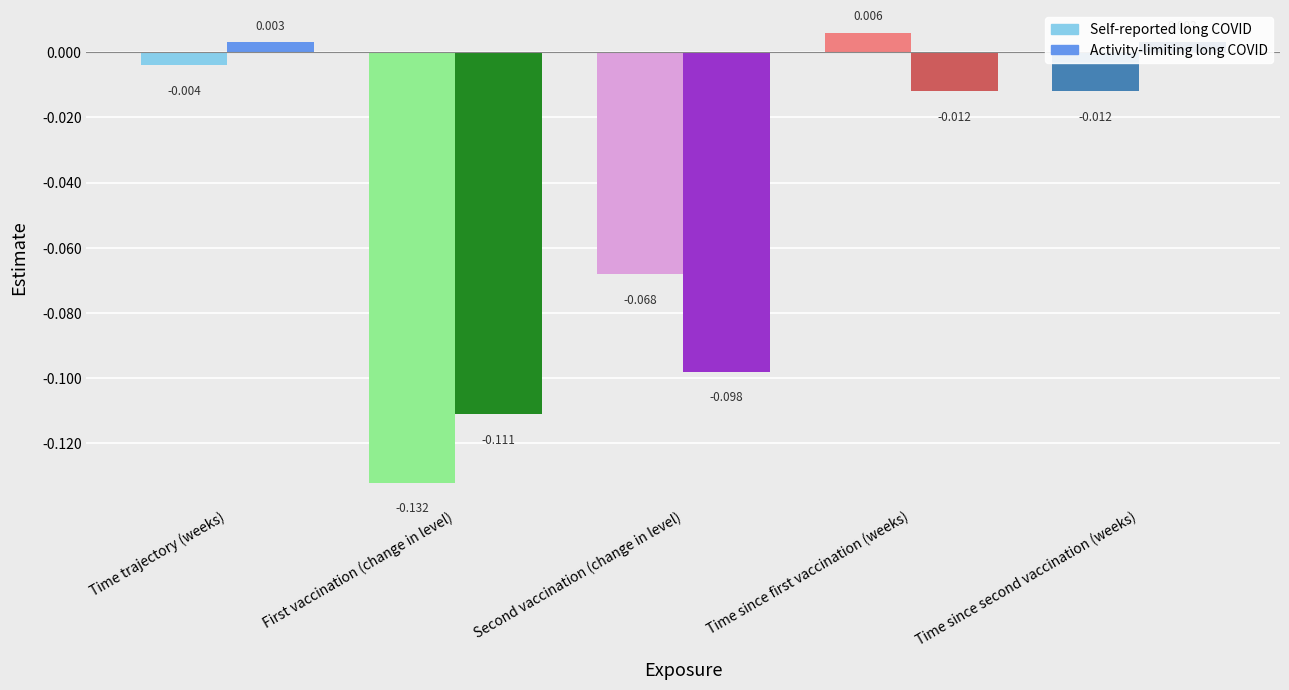

What position from the left is Time since first vaccination (weeks)?

4